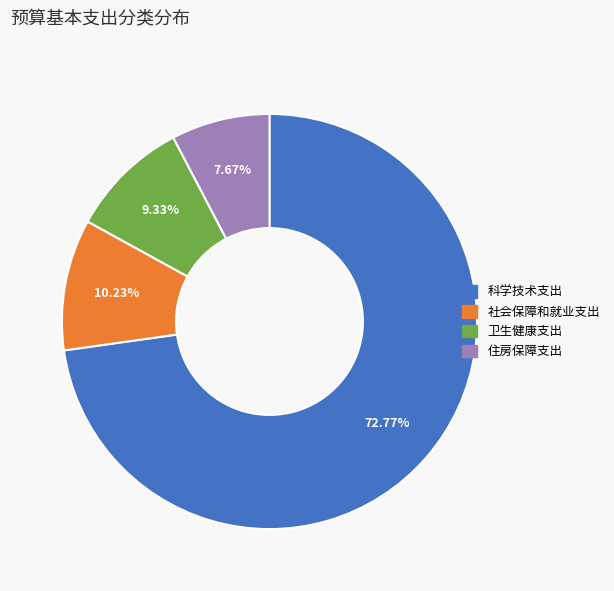

What is the largest slice in the pie chart?

科学技术支出